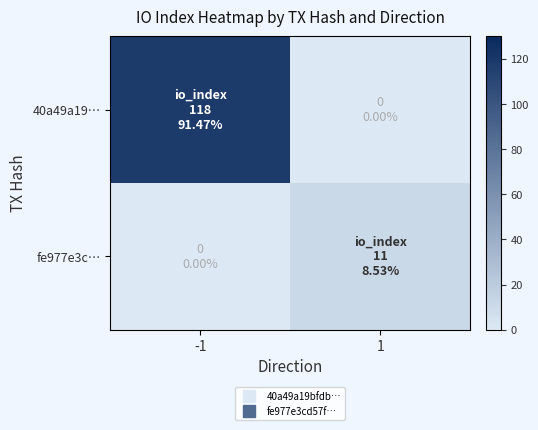

Reading left to right, extract all data points from this chart.

40a49a19…: -1=118	1=0
fe977e3c…: -1=0	1=11